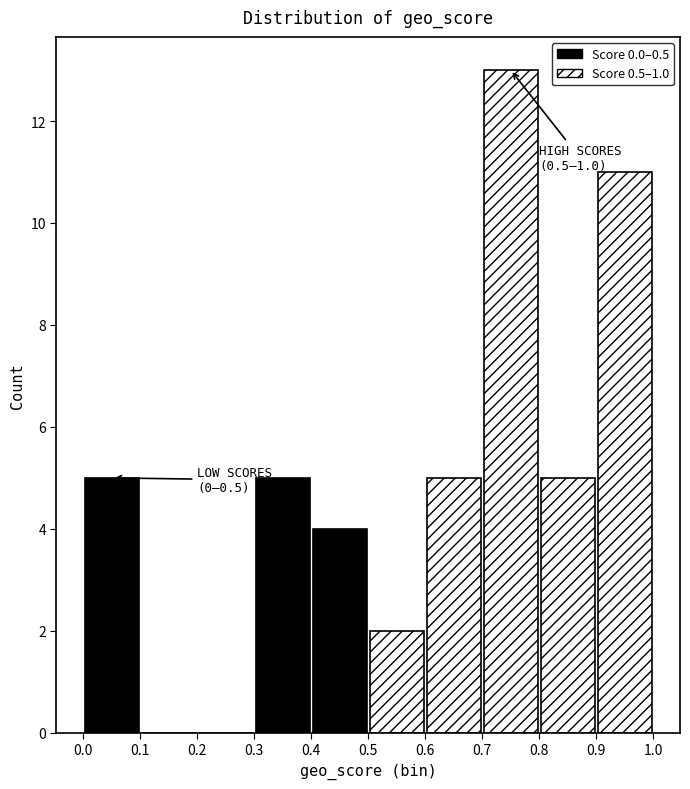

Which range on the x-axis has the tallest bar?

0.7 to 0.8